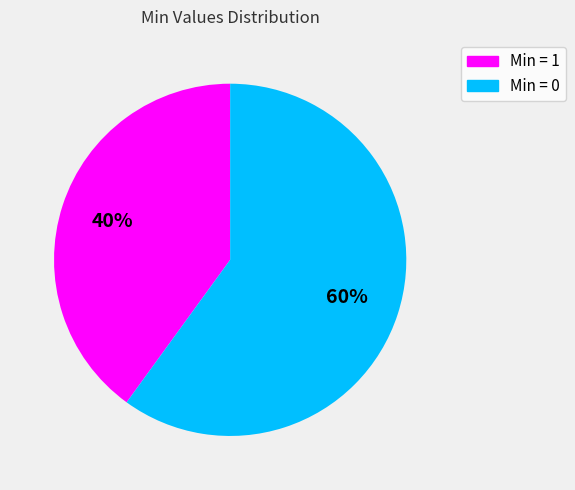

Rank the categories by value from lowest to highest.

Min = 1, Min = 0